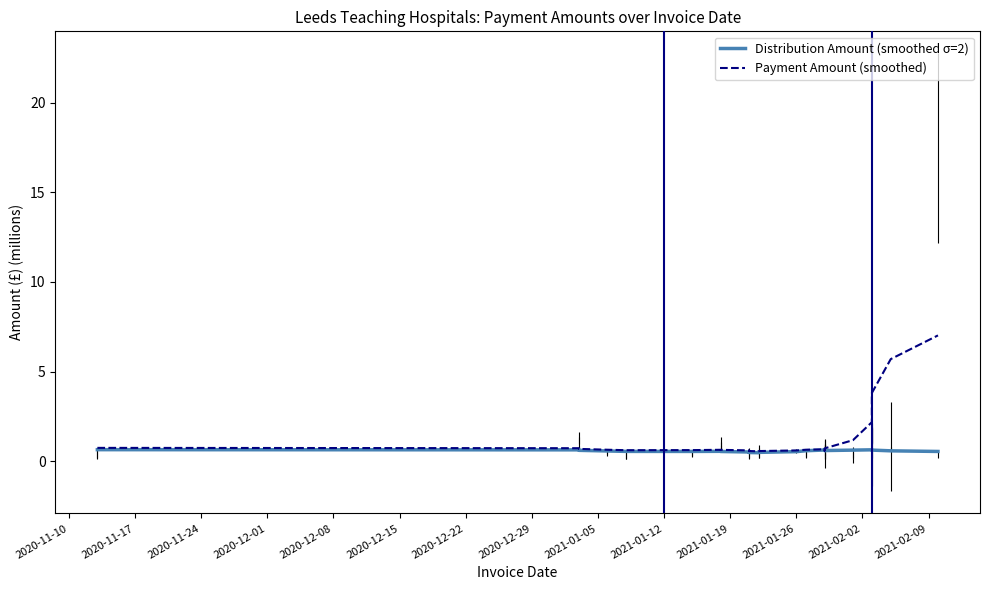

What is the total value across all series at 2020-12-15?

1.2